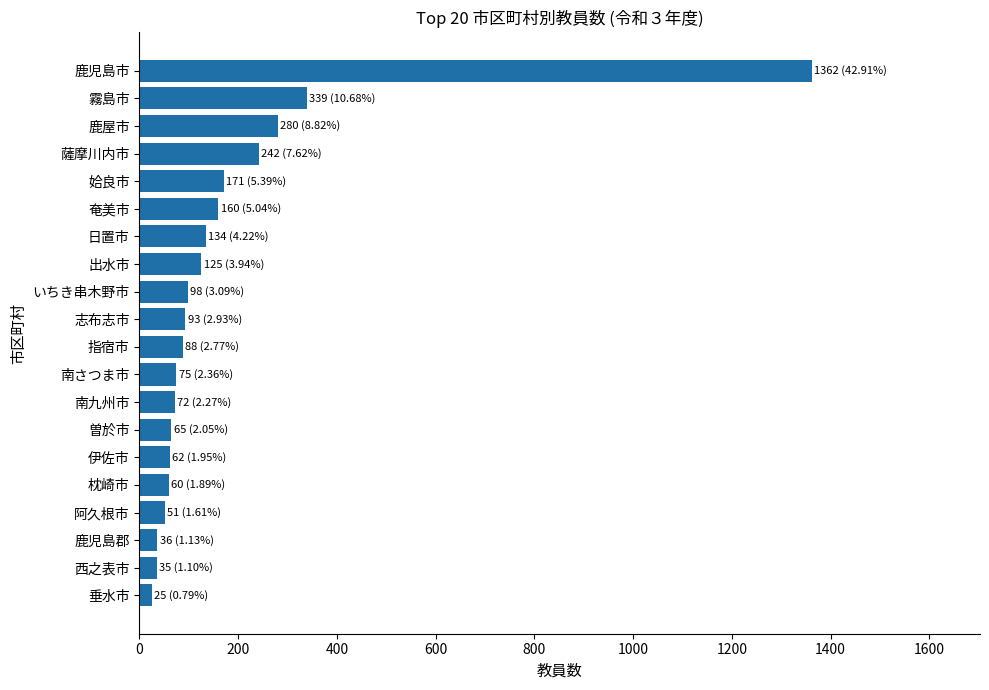

What is the difference between the maximum and minimum values?

1337